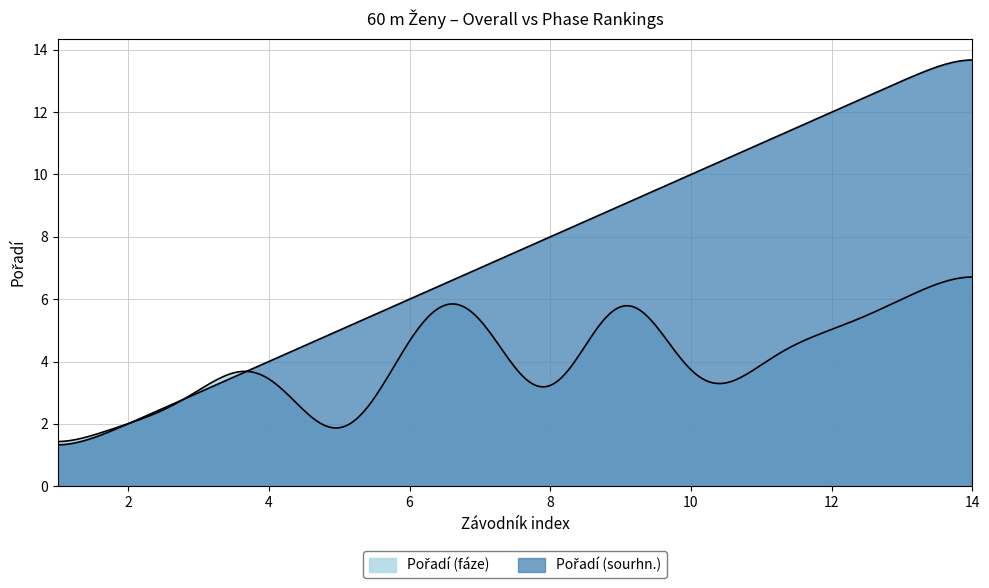

What is the difference between the maximum and minimum values in the Pořadí (sourhn.) series?

13